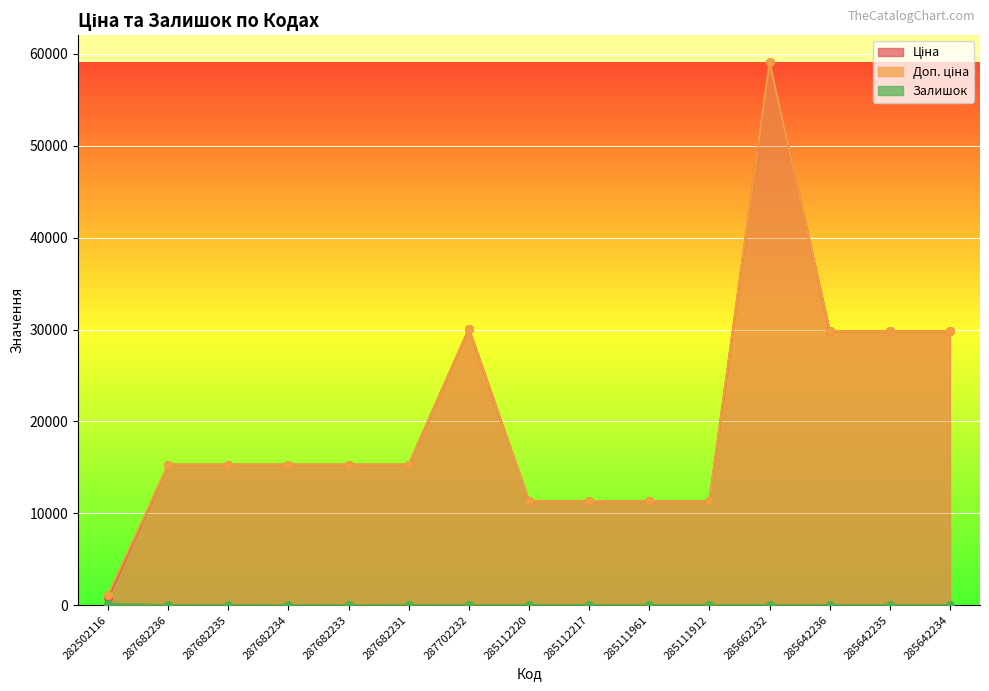

Which series reaches the maximum Y coordinate?

Ціна